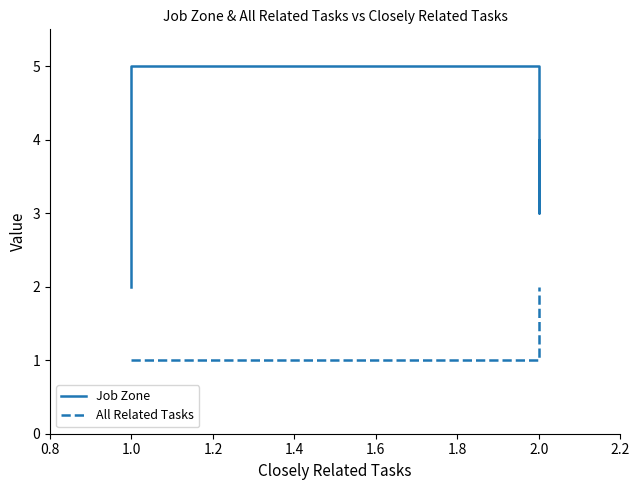

Which series has the widest spread of values?

Job Zone